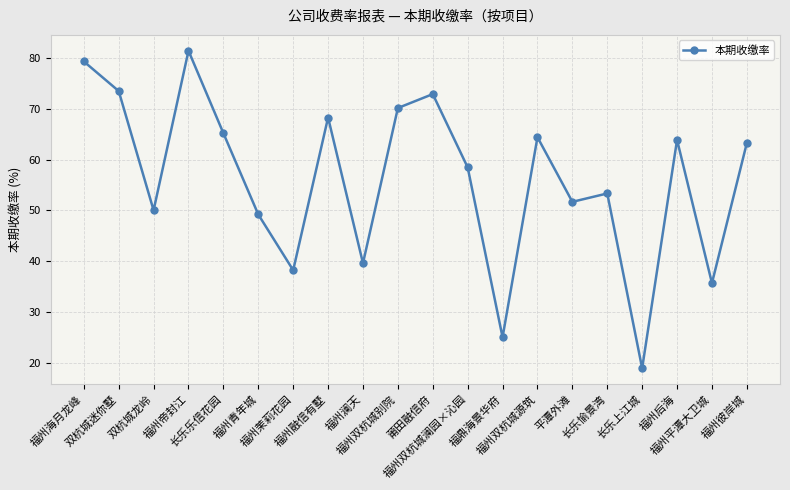

What is the change in value from 莆田融信府 to 福鼎海景华府?

-47.9